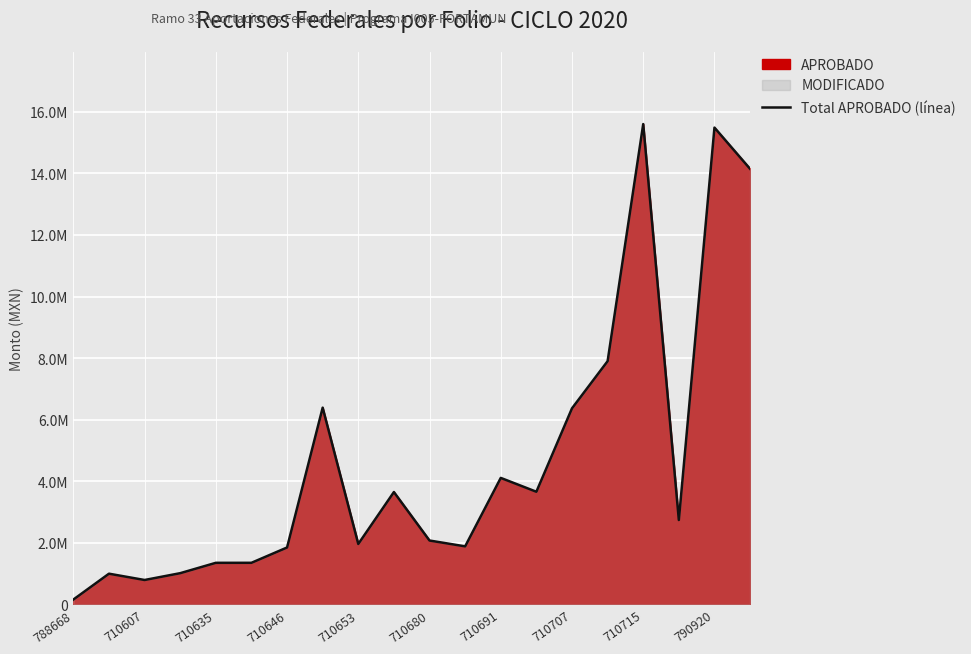

What is the value of the 8th point from the left?

6391063.1